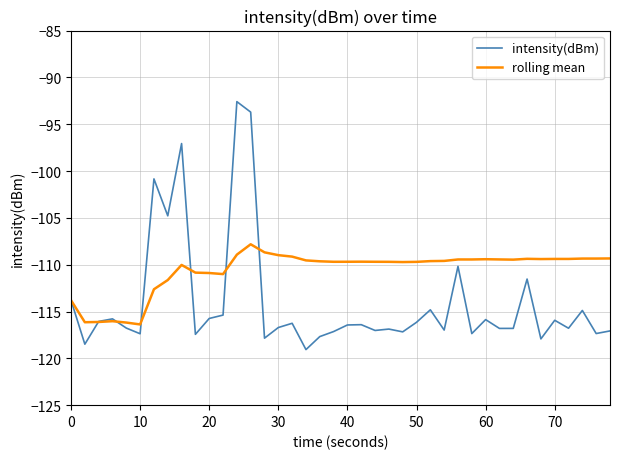

How many categories are shown in the chart?

40